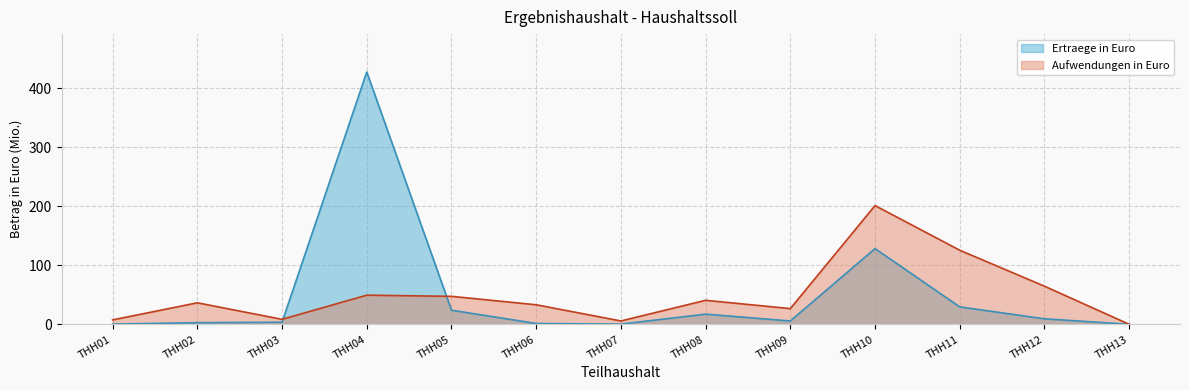

Which category has the highest value in the Ertraege in Euro series?

THH04